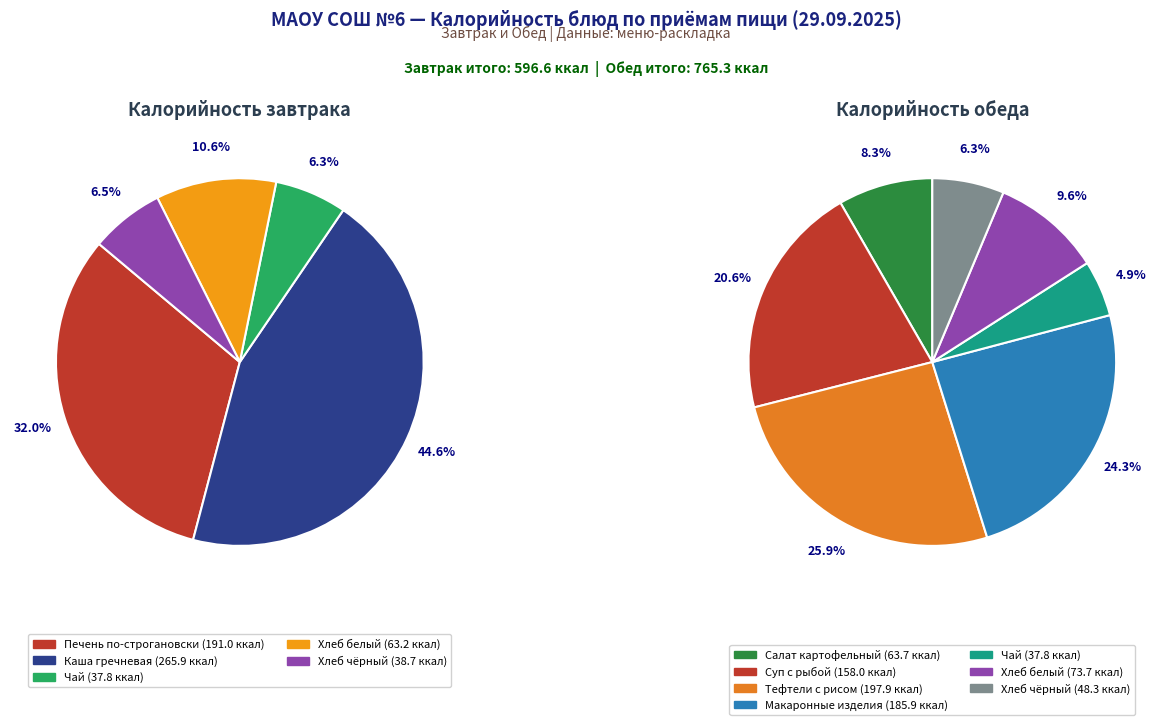

How many slices are in this pie chart?

12